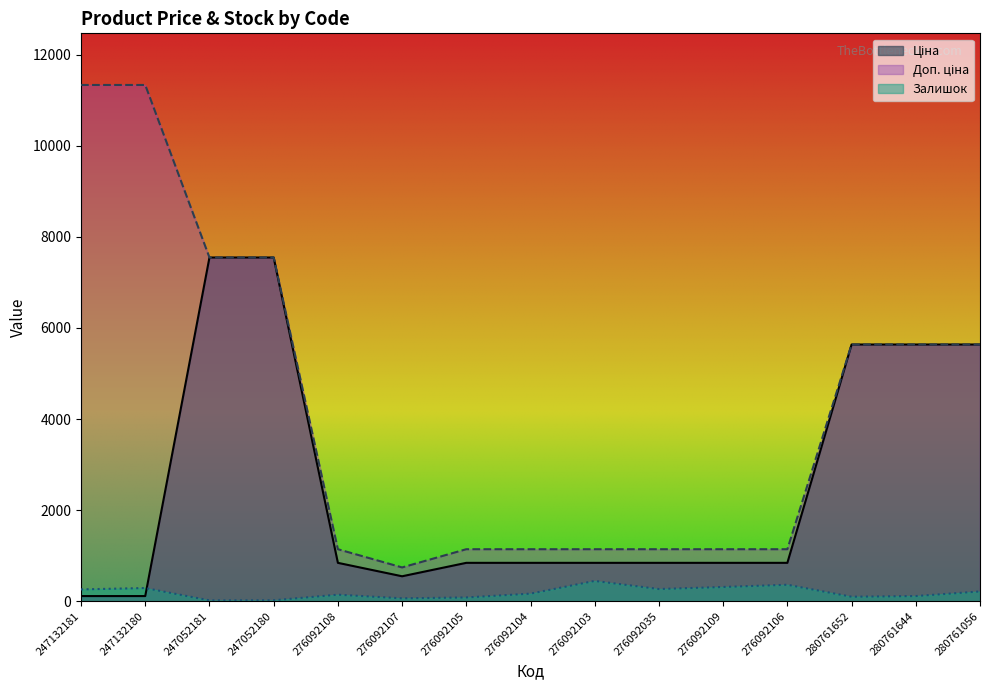

What is the label of the 3rd point from the left?

247052181